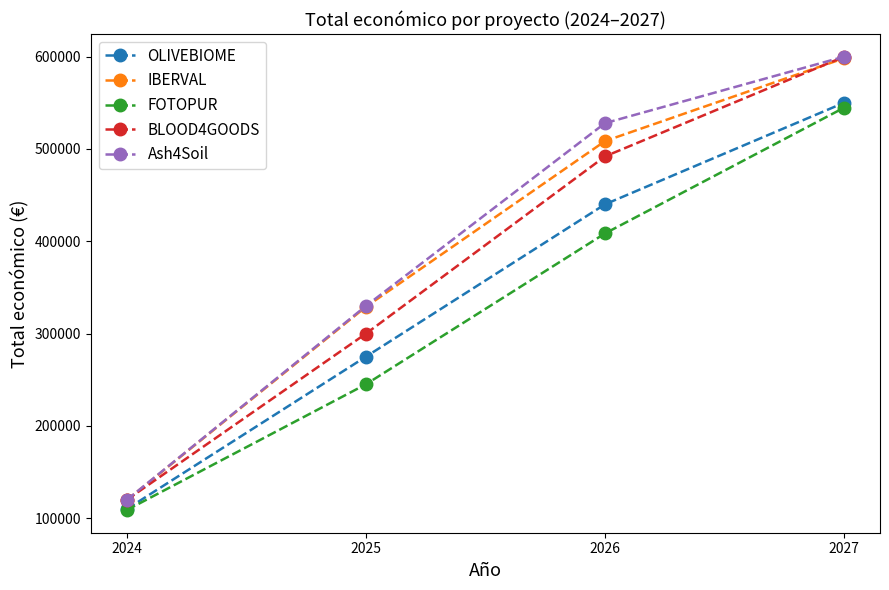

True or false: OLIVEBIOME and IBERVAL intersect in this chart.

False